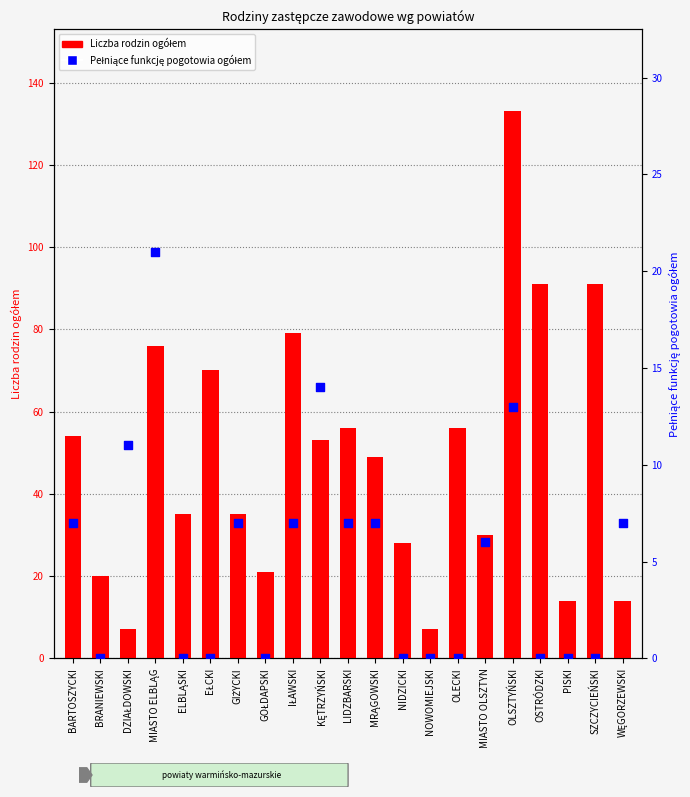

Is the value of Liczba rodzin ogółem at SZCZYCIEŃSKI greater than the value of Pełniące funkcję pogotowia ogółem at GOŁDAPSKI?

Yes